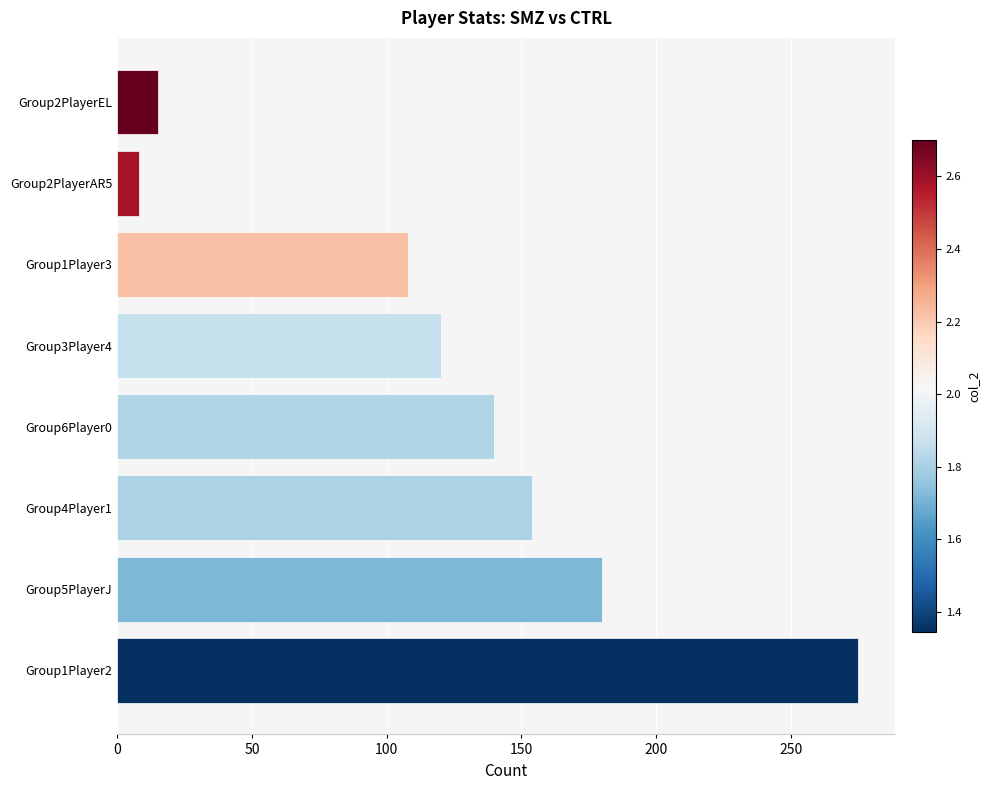

Rank the categories by value from lowest to highest.

Group2PlayerAR5, Group2PlayerEL, Group1Player3, Group3Player4, Group6Player0, Group4Player1, Group5PlayerJ, Group1Player2